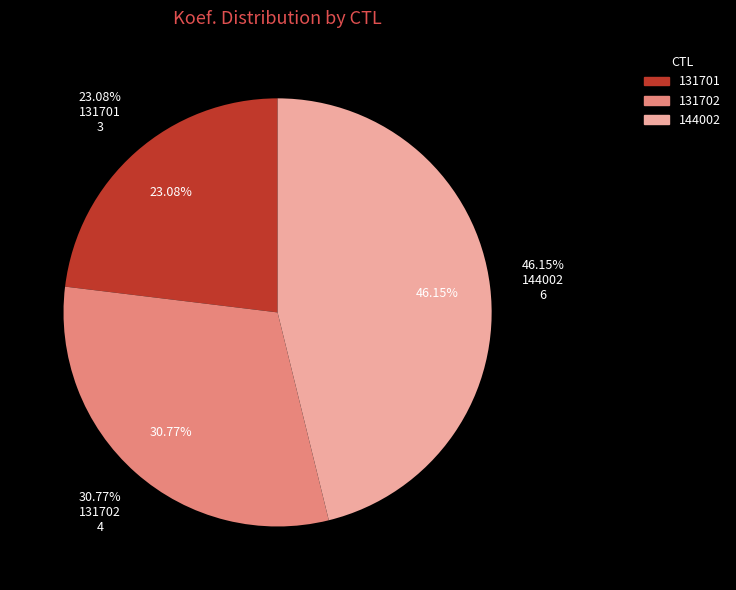

To the nearest percent, what is the average slice percentage?

33%